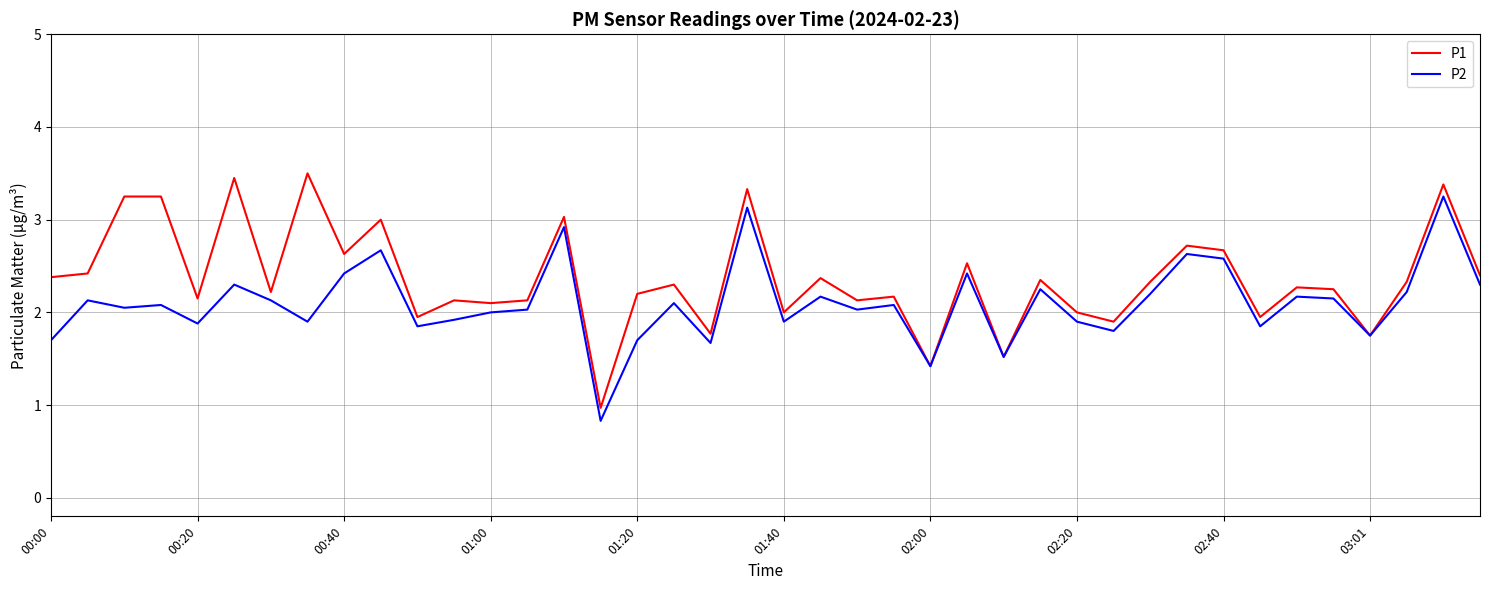

Which series has the largest total across all categories?

P1